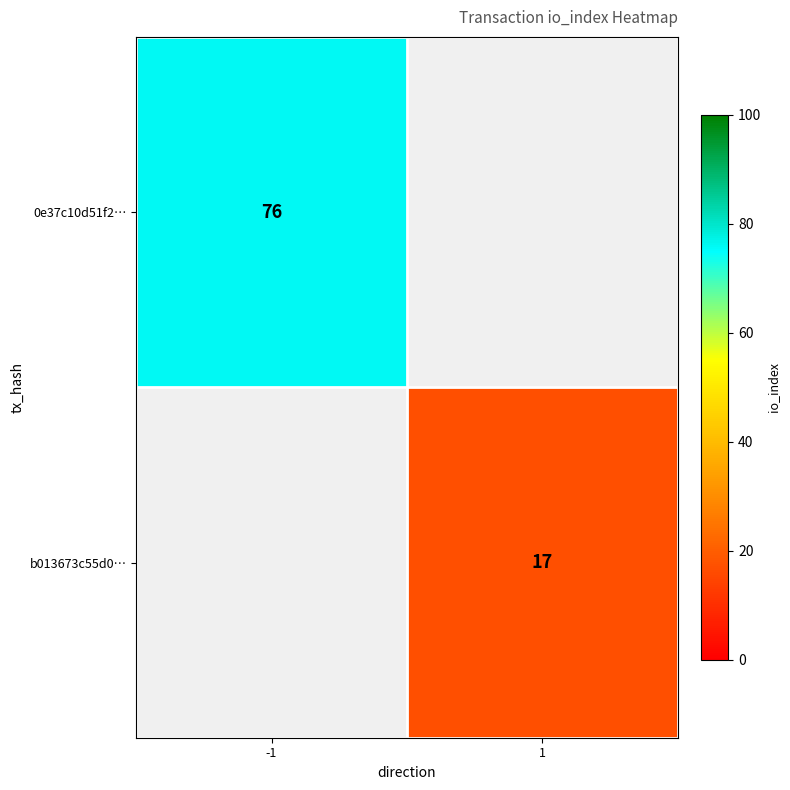

The 0e37c10d51f2… series shows 76 at -1. True or false?

True